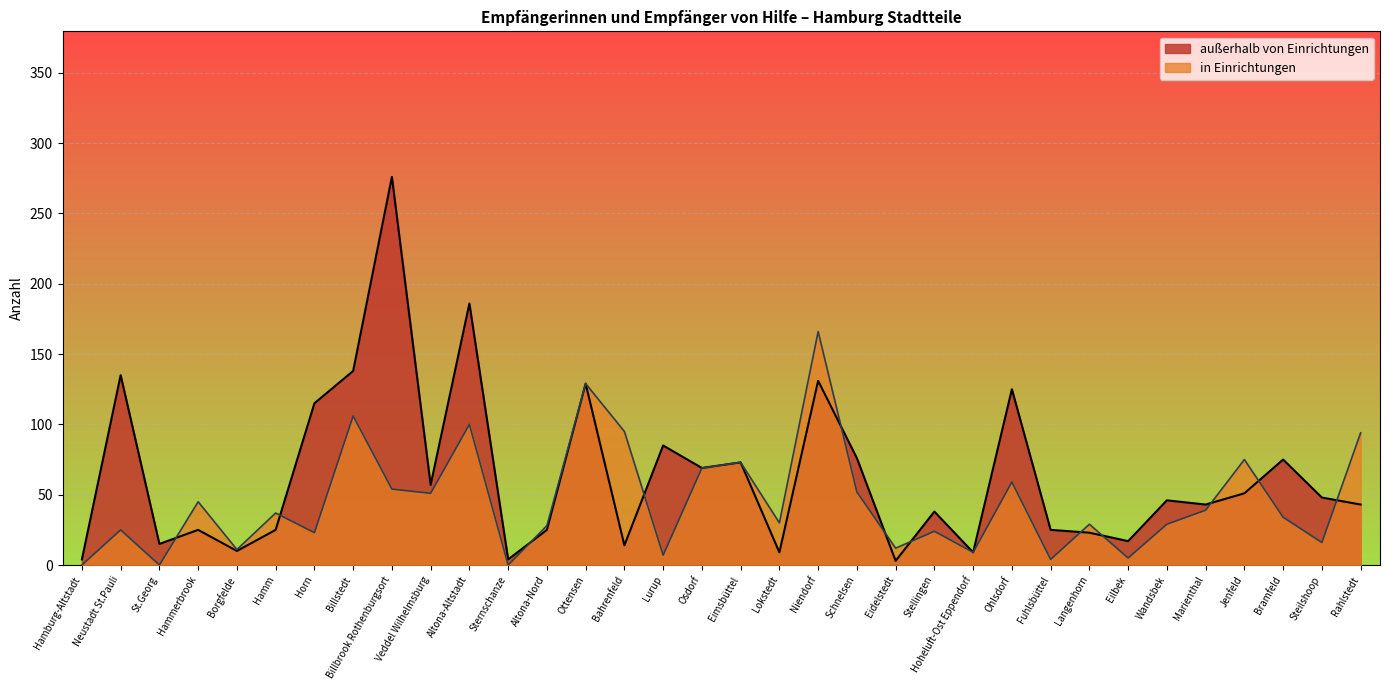

Where is the first local maximum for außerhalb von Einrichtungen?

Neustadt St.Pauli